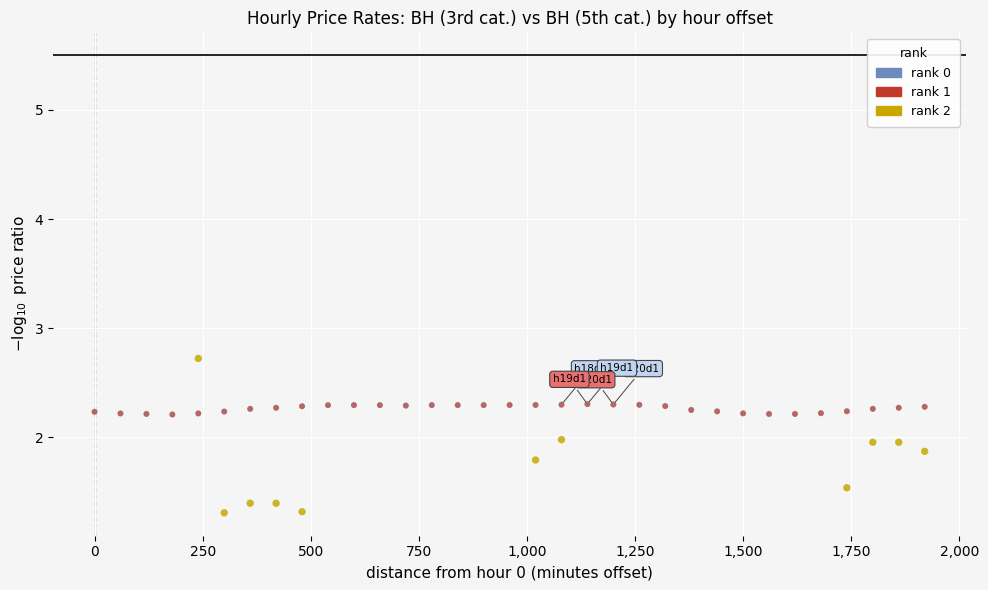

What are all the series names shown in the legend?

rank 0, rank 1, rank 2